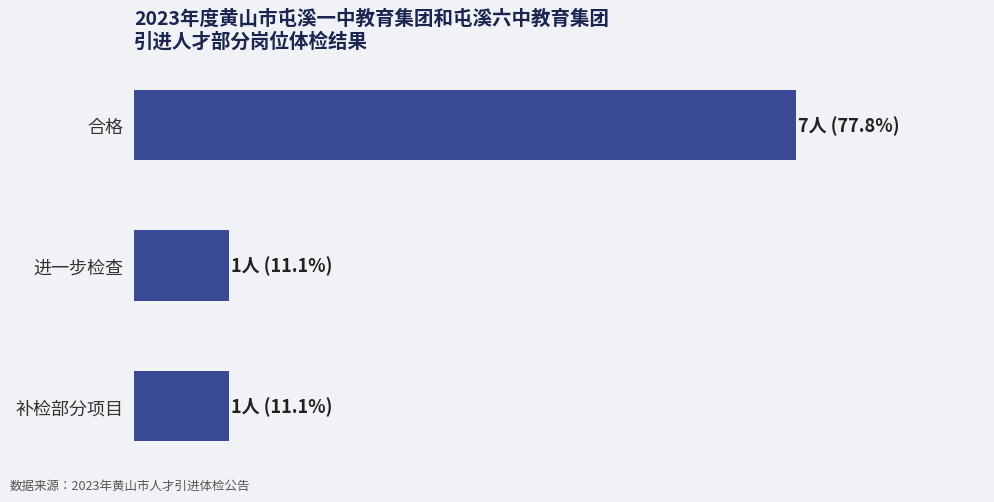

Are the bars horizontal?

Yes